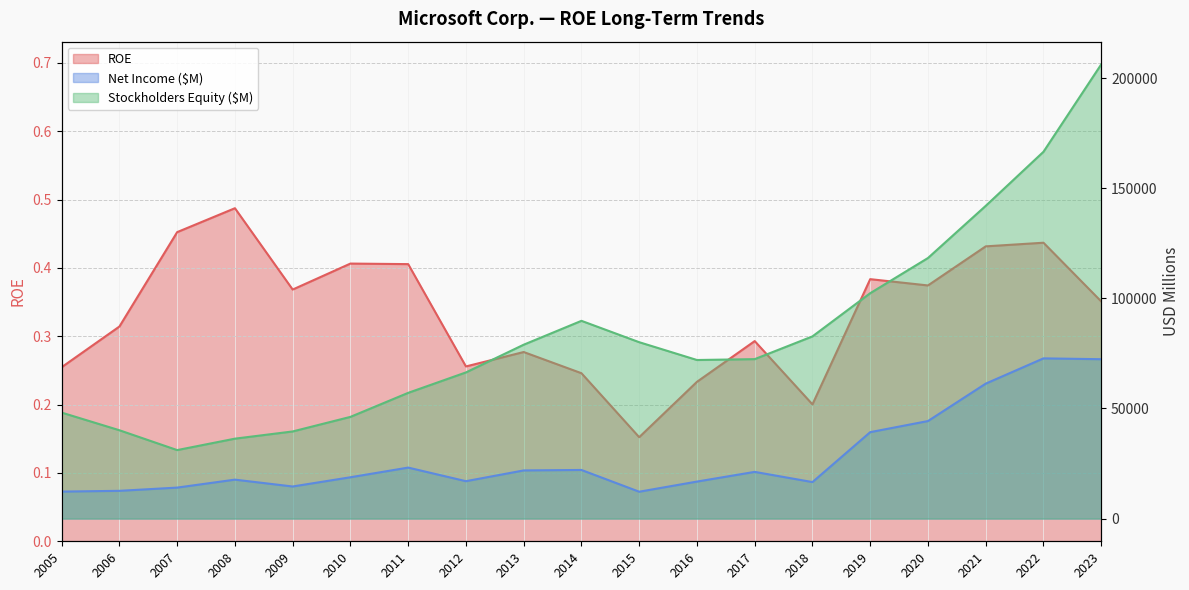

At which category does Stockholders Equity ($M) reach its first local valley?

2007